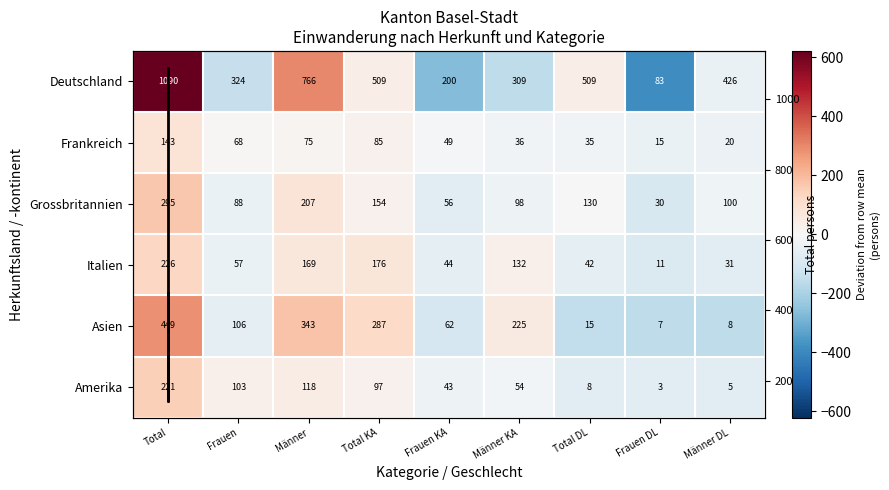

Is the value of Deutschland at Total greater than the value of Asien at Männer?

Yes